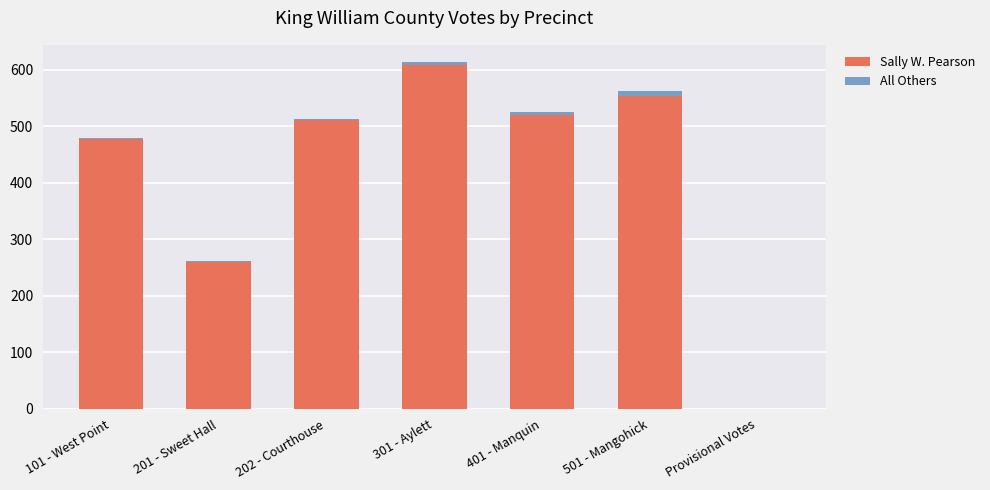

At which category is the sum across all series the highest?

301 - Aylett